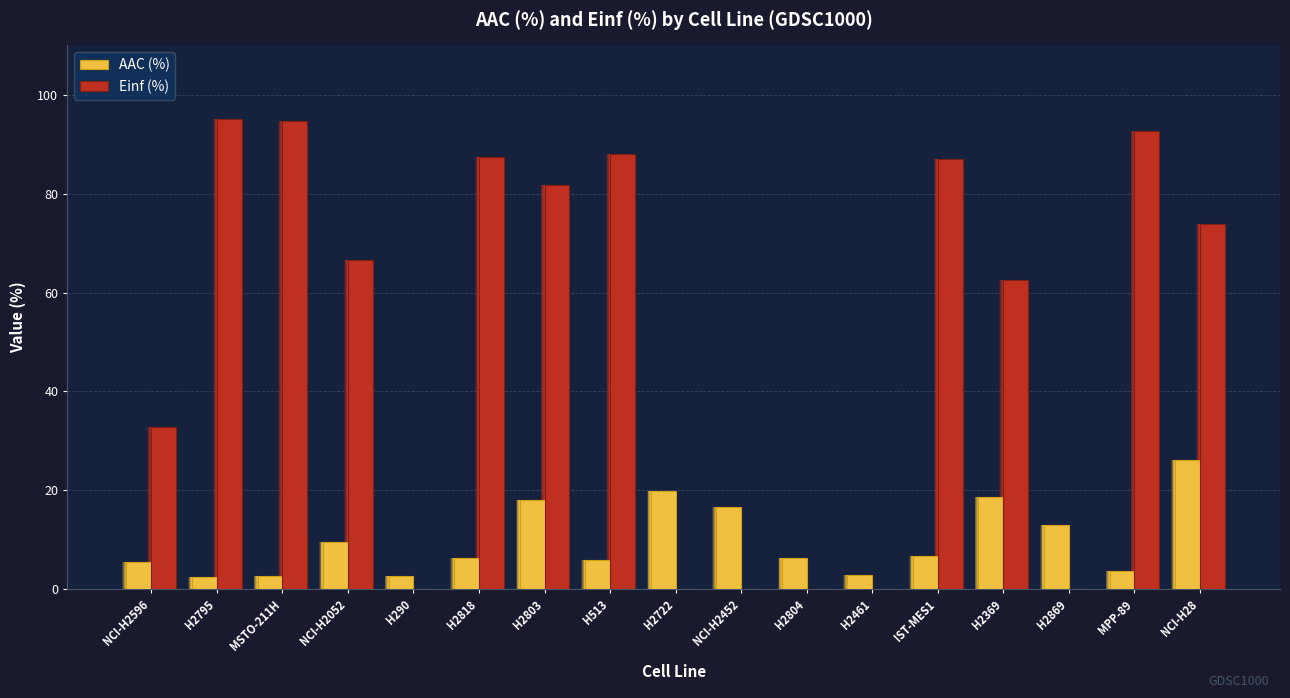

What is the difference between the second highest and minimum values in the Einf (%) series?

94.7